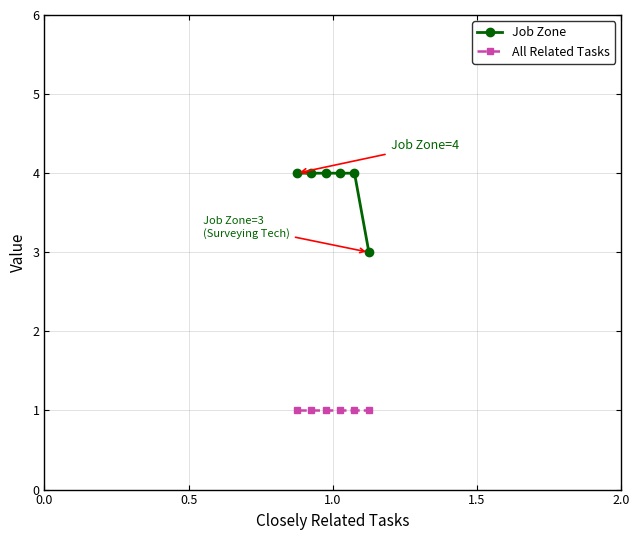

True or false: Job Zone and All Related Tasks cross at least once.

False